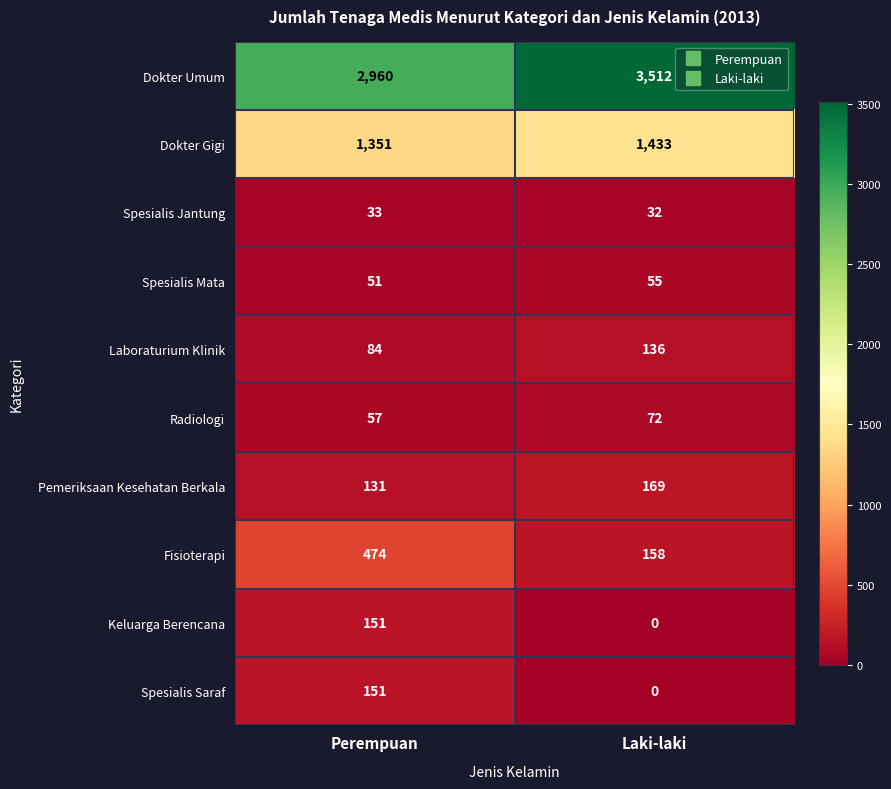

What is the total value across all series at Perempuan?

5443